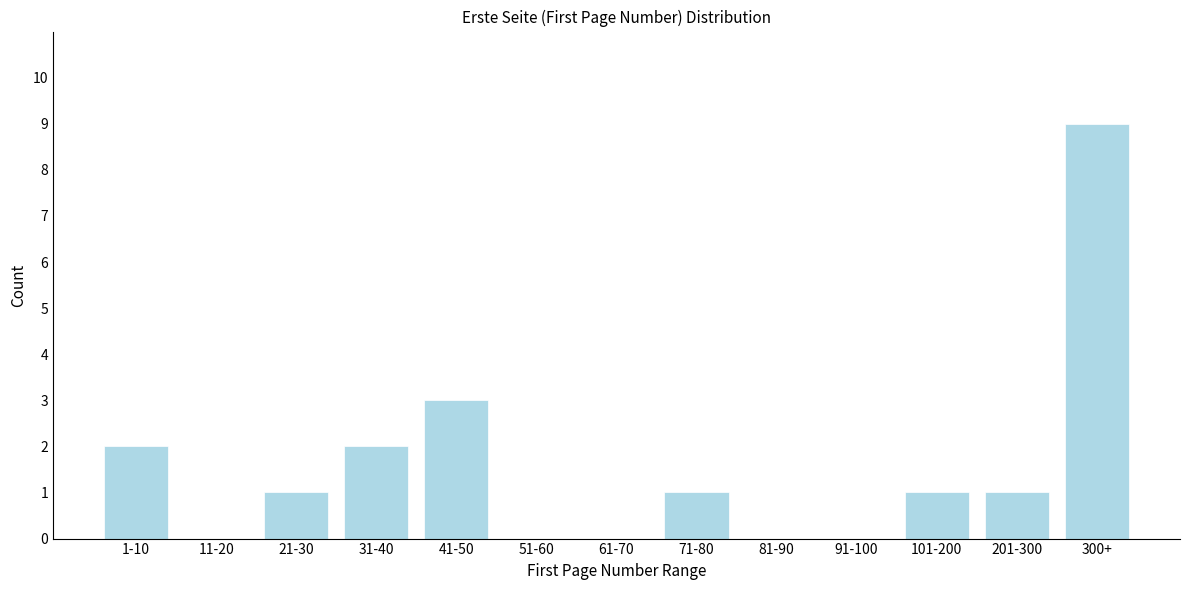

Reading left to right, list all the values displayed in this chart.

1-10=2	11-20=0	21-30=1	31-40=2	41-50=3	51-60=0	61-70=0	71-80=1	81-90=0	91-100=0	101-200=1	201-300=1	300+=9